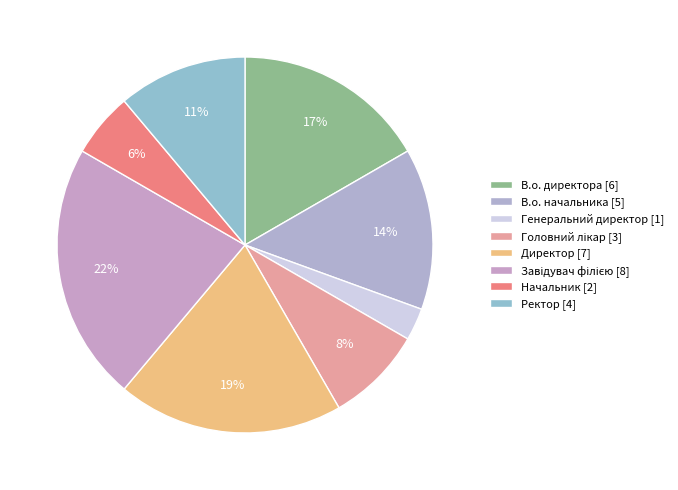

What is the total percentage of Начальник and В.о. директора?

22.2%